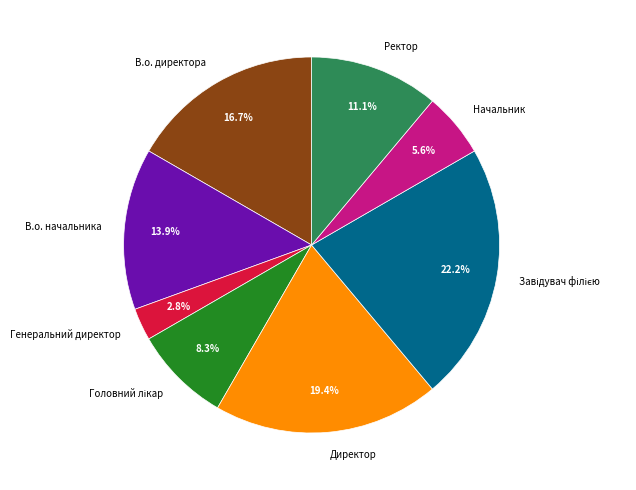

To the nearest percent, what is the combined percentage of В.о. директора and В.о. начальника?

31%